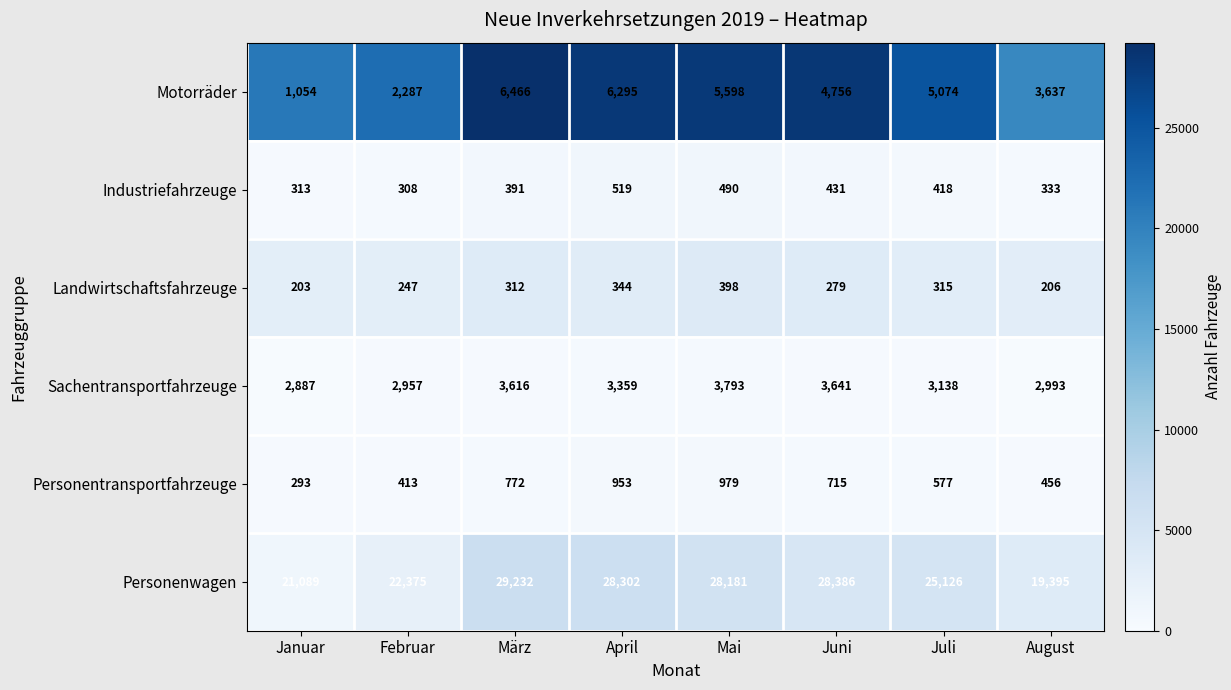

What is the difference between the Landwirtschaftsfahrzeuge values at Mai and August?

192